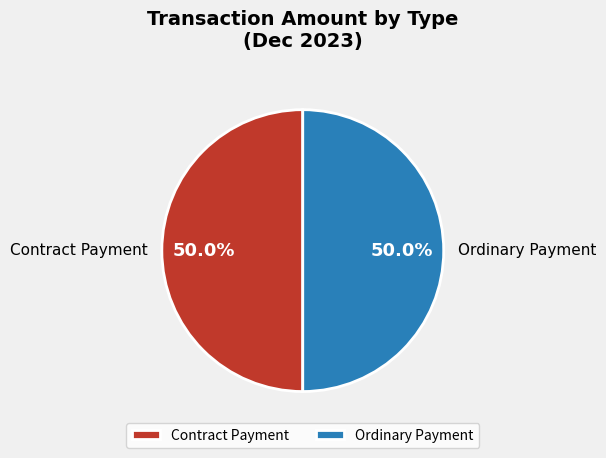

Count the number of slices in the pie.

2